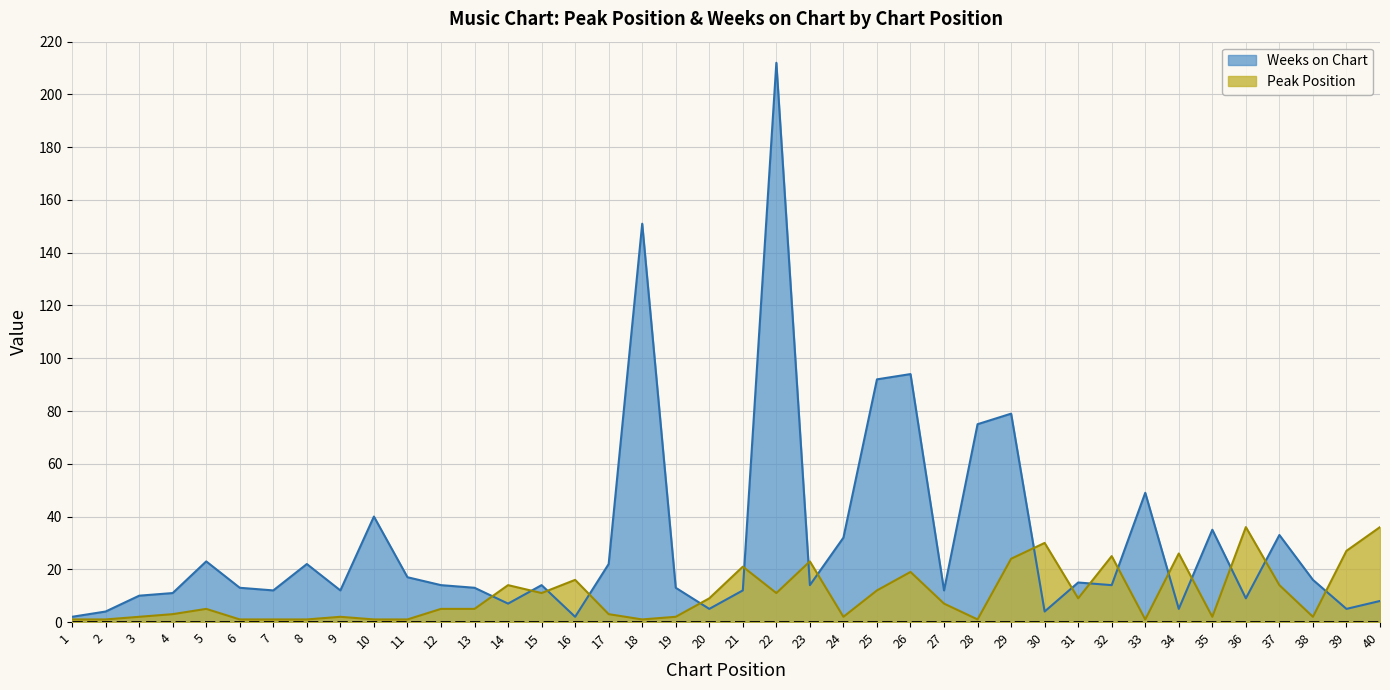

What are all the series names shown in the legend?

Weeks on Chart, Peak Position